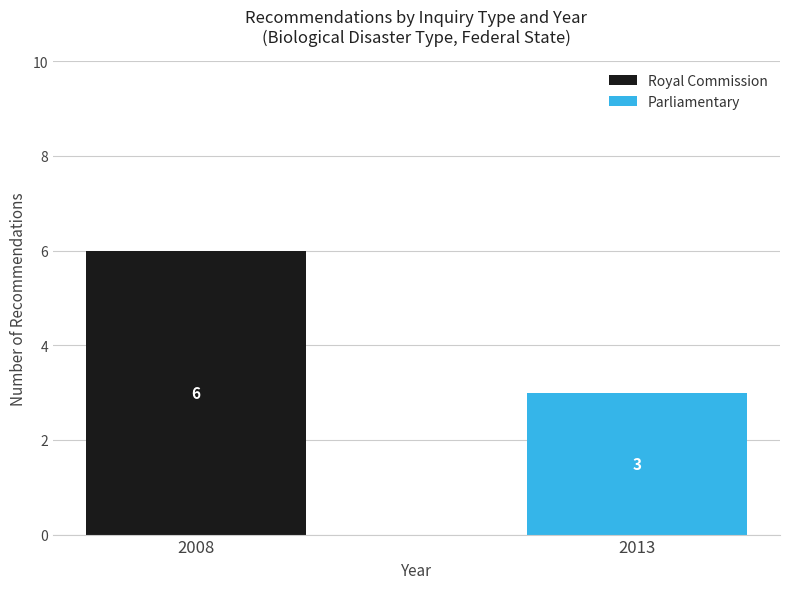

At which category is the sum across all series the highest?

2008